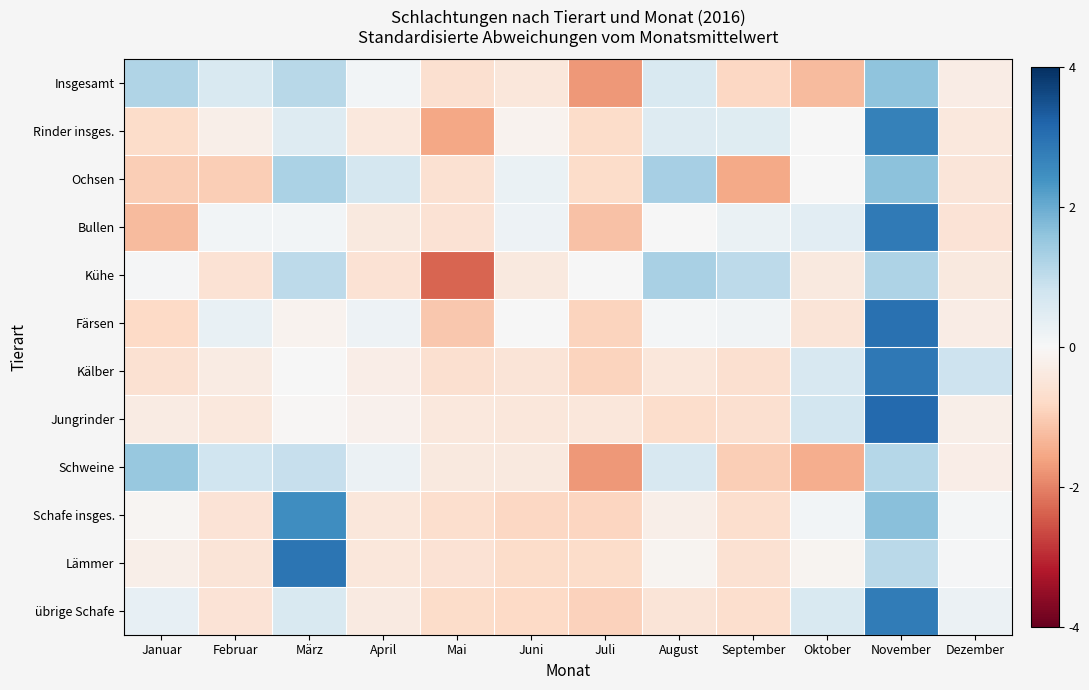

Rank the series by their maximum value, from lowest to highest.

Kühe, Schweine, Insgesamt, Ochsen, Schafe insges., Rinder insges., übrige Schafe, Bullen, Kälber, Lämmer, Färsen, Jungrinder